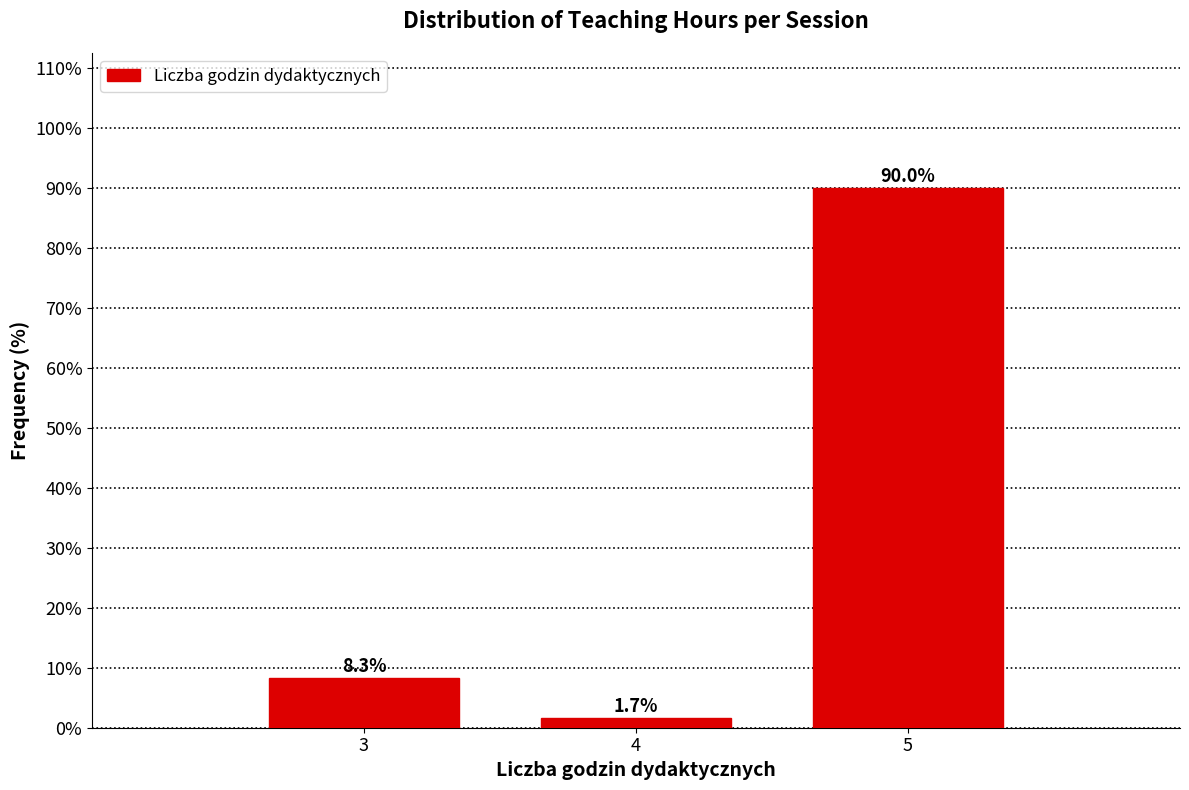

Reading left to right, extract all data points from this chart.

8.3	1.7	90.0